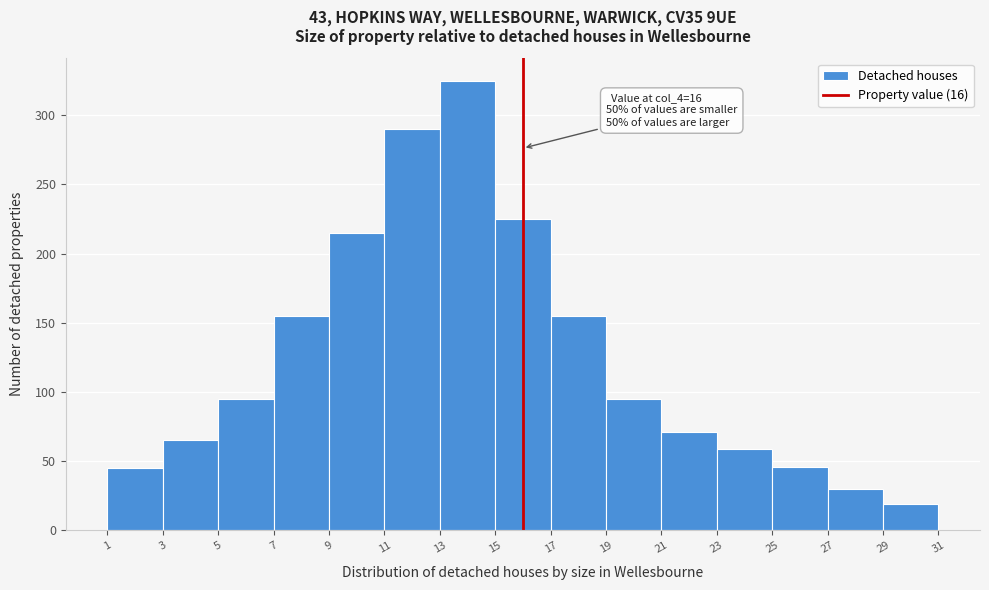

Over which range of the x-axis is the bar tallest?

13 to 15